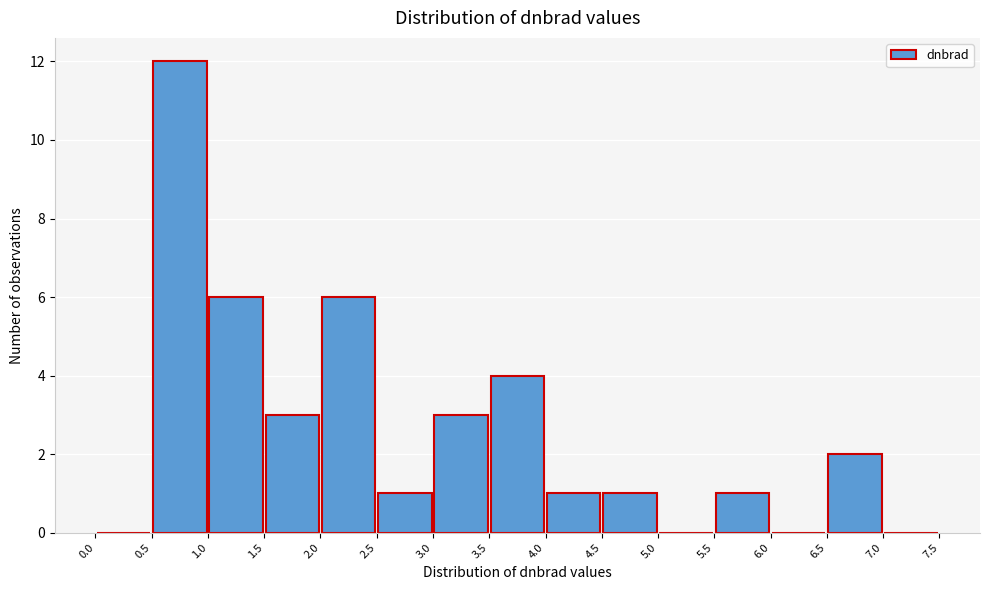

Reading left to right, transcribe this chart: for each bar, give the range it covers on the x-axis and its height. The values are not printed on the chart, so give them approximately, as read against the axis.

0.0 to 0.5: 0
0.5 to 1.0: 12
1.0 to 1.5: 6
1.5 to 2.0: 3
2.0 to 2.5: 6
2.5 to 3.0: 1
3.0 to 3.5: 3
3.5 to 4.0: 4
4.0 to 4.5: 1
4.5 to 5.0: 1
5.0 to 5.5: 0
5.5 to 6.0: 1
6.0 to 6.5: 0
6.5 to 7.0: 2
7.0 to 7.5: 0